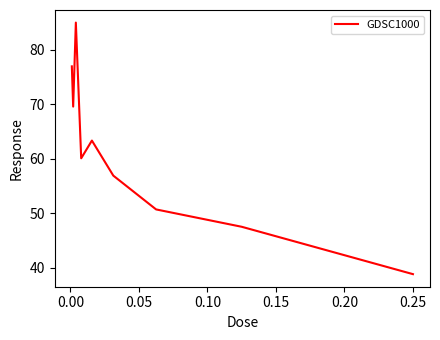

How many interior local peaks (higher than both neighbors) does the data have?

2